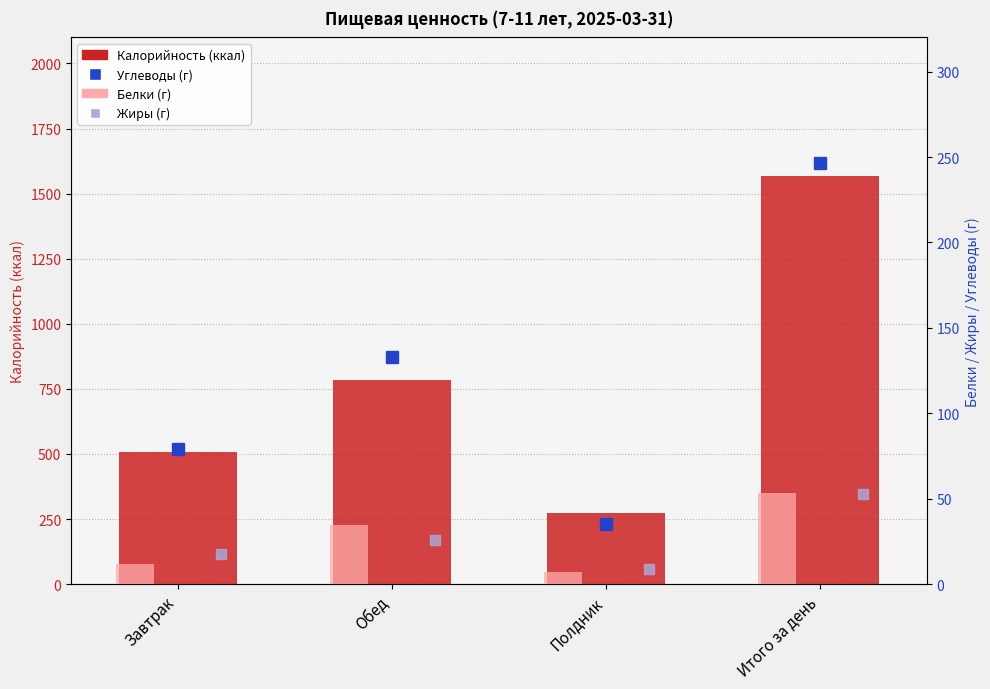

What is the sum of the Калорийность values at Завтрак and Итого за день?

2075.5